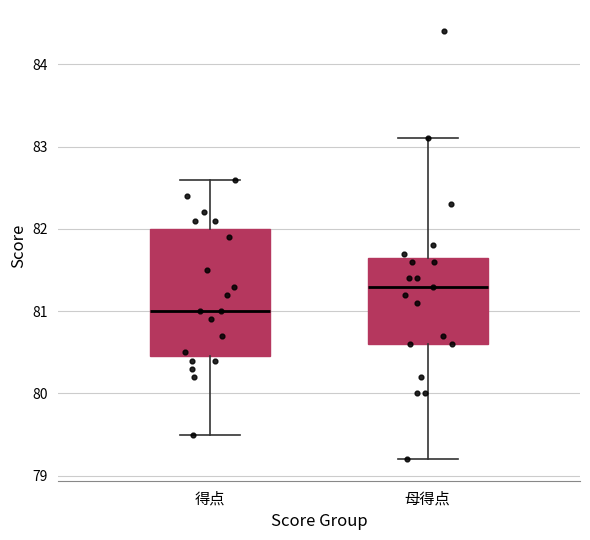

Which box is the tallest, from its lower edge to its upper edge?

得点